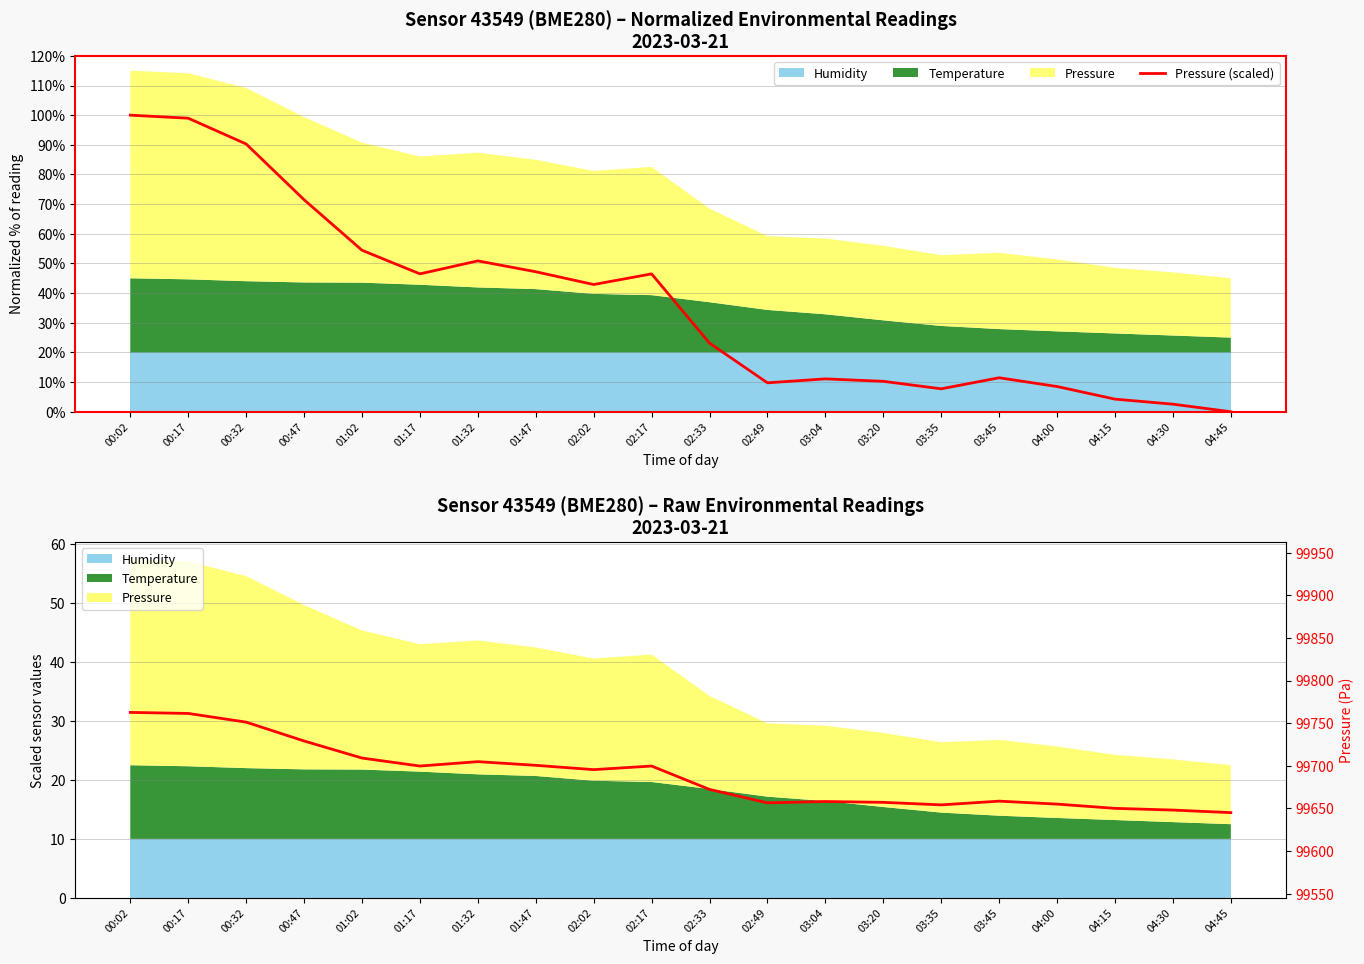

The Pressure (scaled) series shows 31.8 at 02:33. True or false?

False